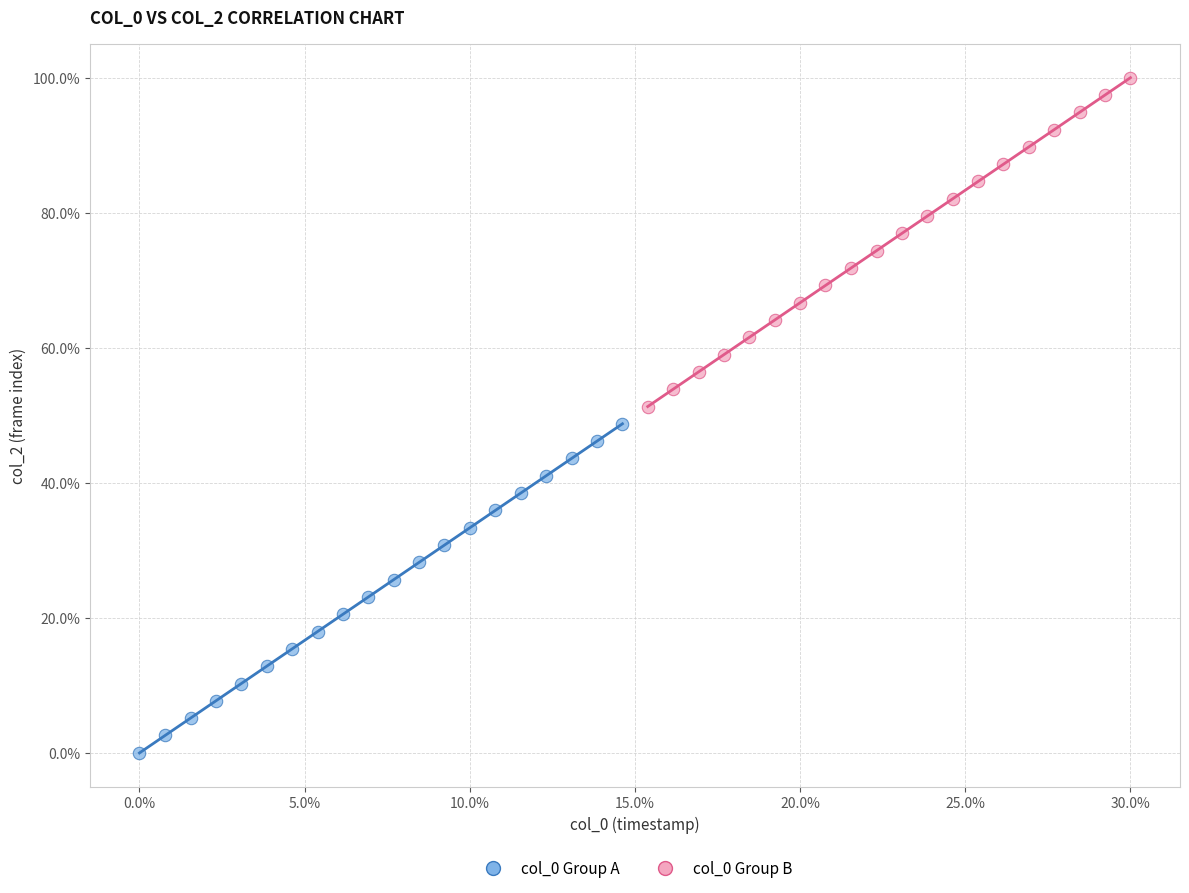

Which series reaches the minimum Y coordinate?

col_0 Group A